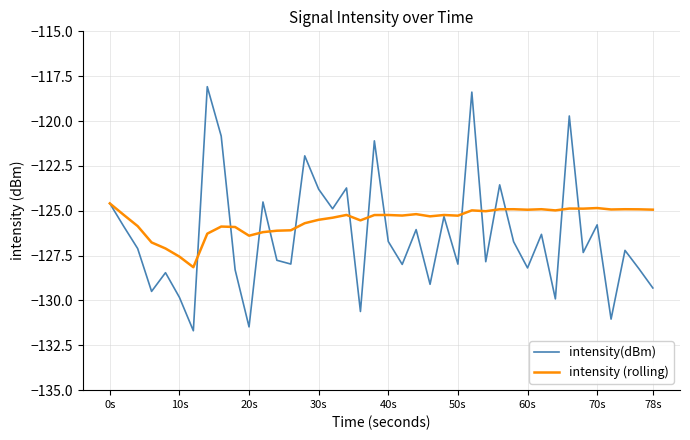

Which series has the largest total across all categories?

intensity (rolling)